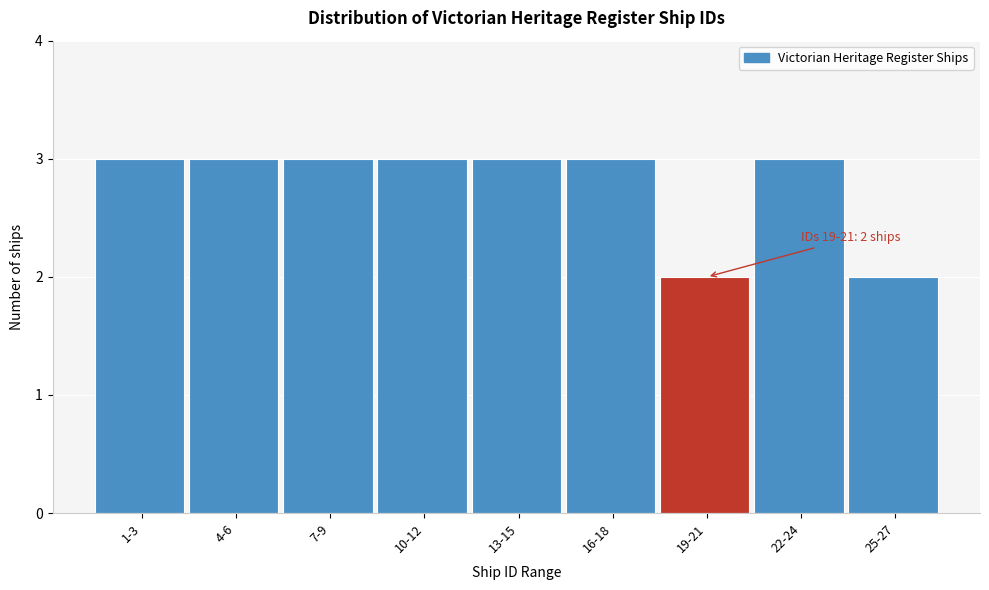

Reading left to right, what are all the values shown in this chart?

1-3=3	4-6=3	7-9=3	10-12=3	13-15=3	16-18=3	19-21=2	22-24=3	25-27=2